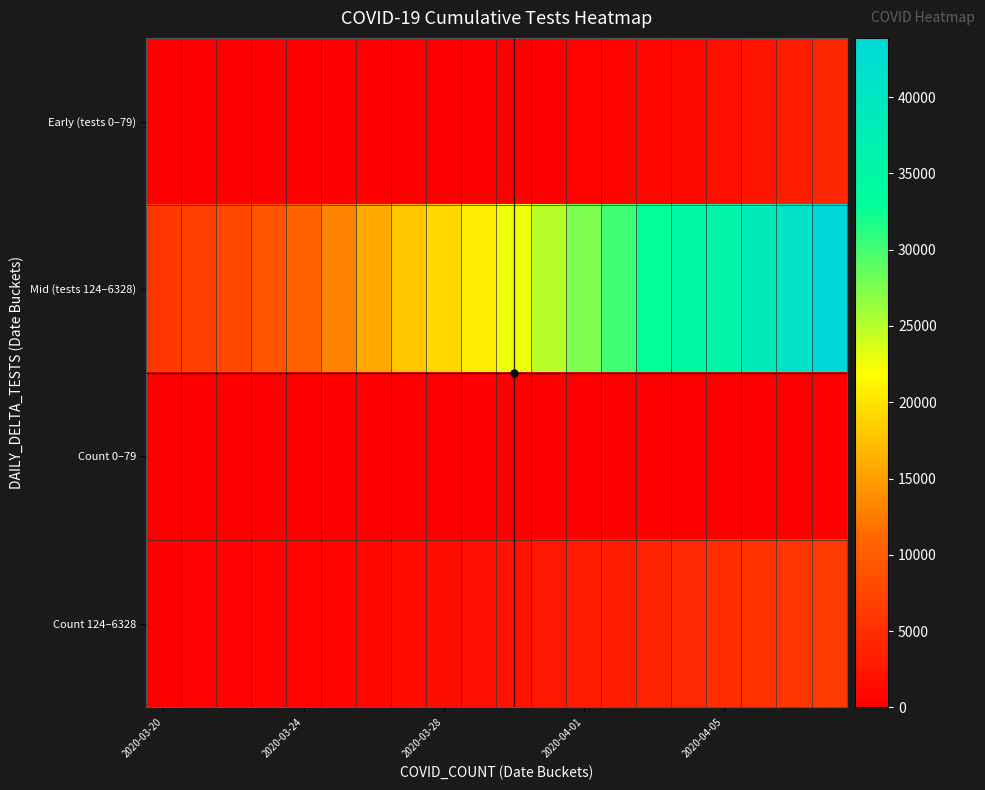

How many series are shown in this chart?

4